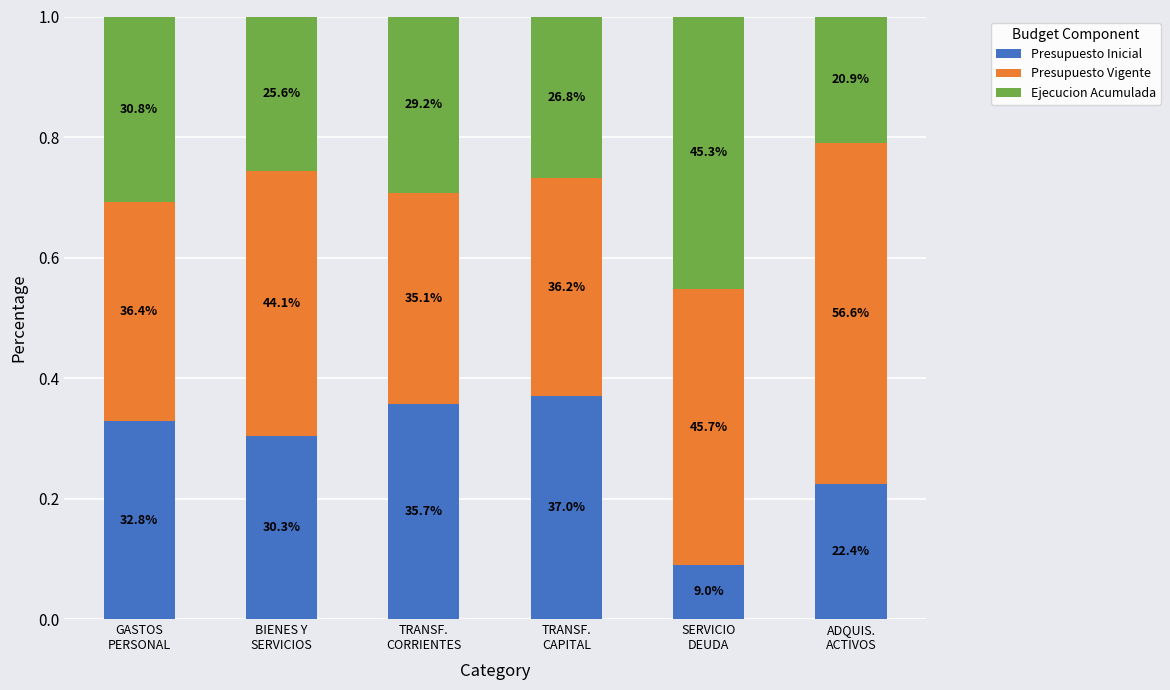

What is the sum of all Presupuesto Inicial values?

1.7